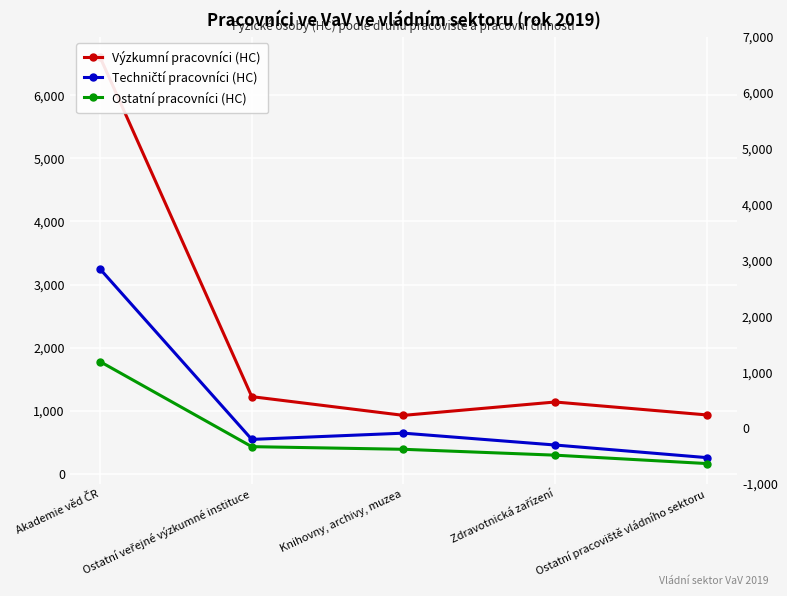

List the labels in order of Techničtí pracovníci (HC) value, smallest first.

Ostatní pracoviště vládního sektoru, Zdravotnická zařízení, Ostatní veřejné výzkumné instituce, Knihovny, archivy, muzea, Akademie věd ČR